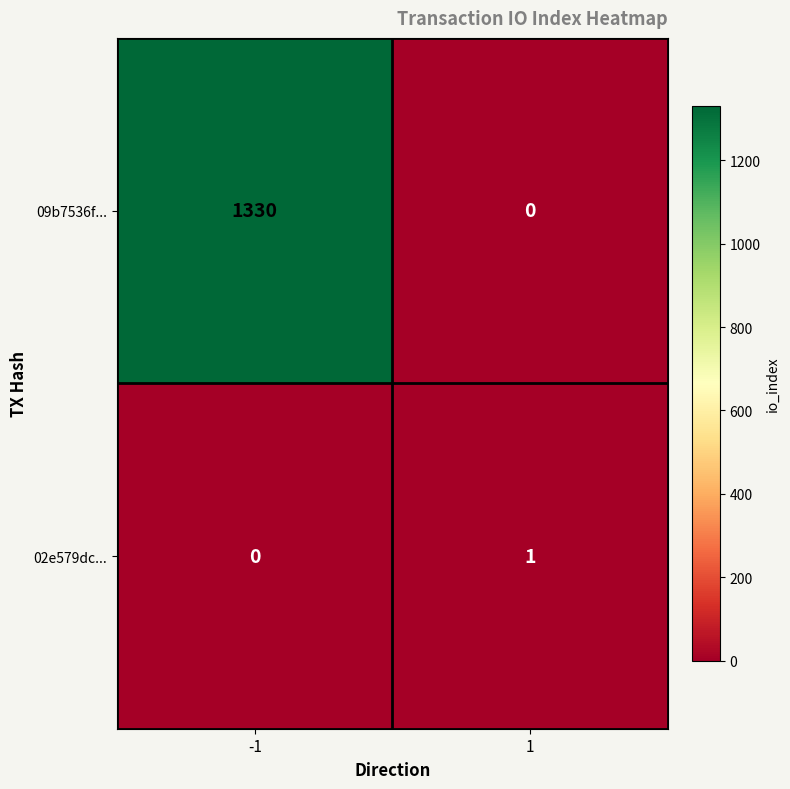

What is the sum of the 09b7536f... values at 1 and -1?

1330